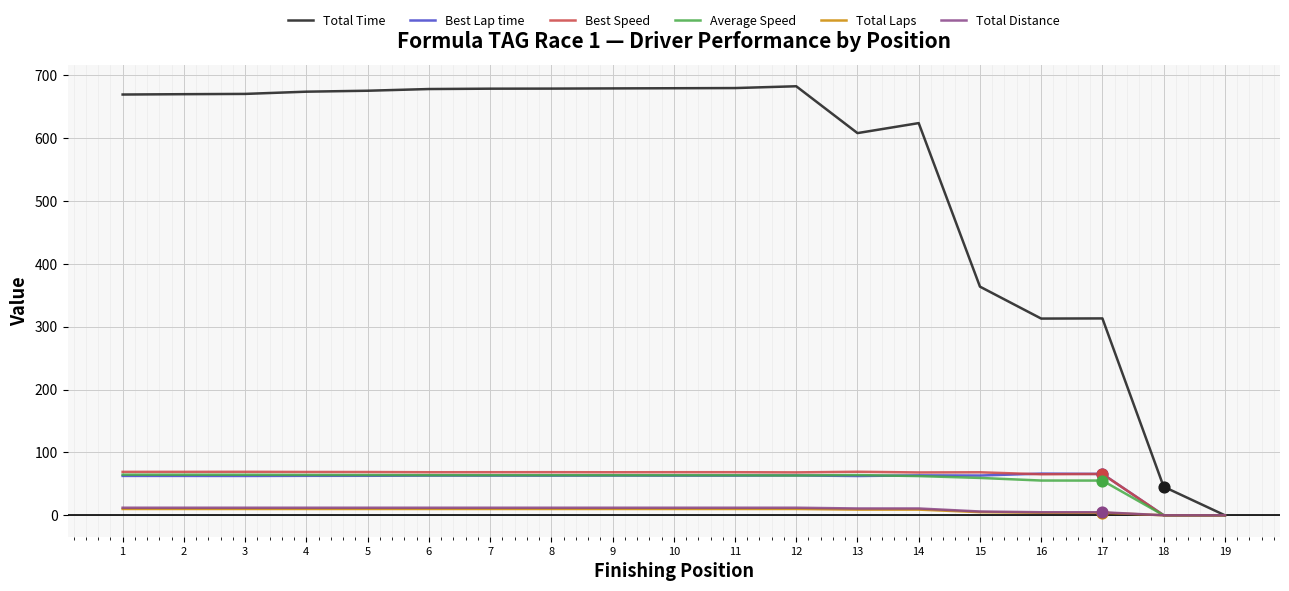

Which series has the widest spread of values?

Total Time